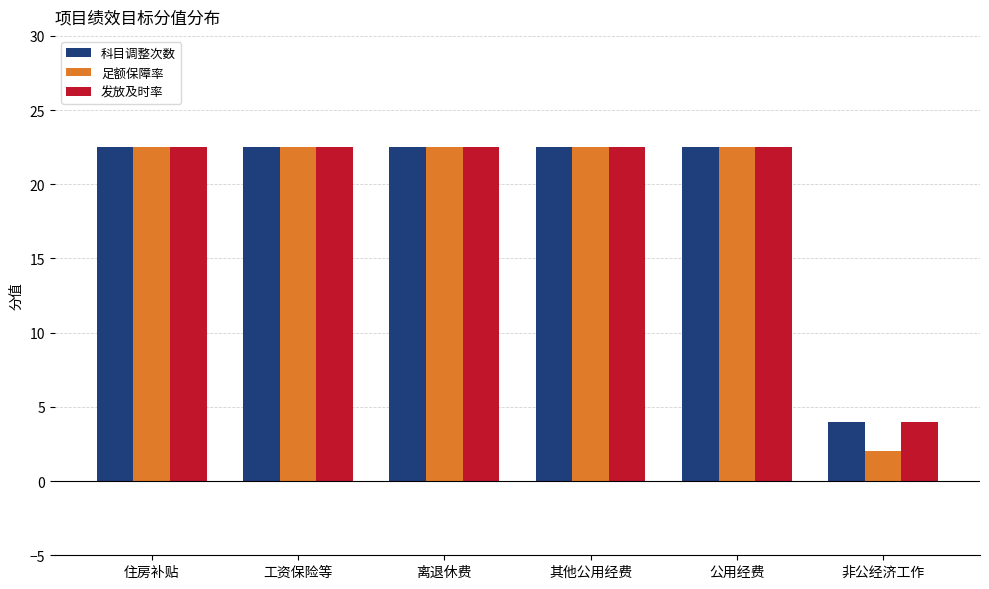

What is the total value across all series at 工资保险等?

67.5